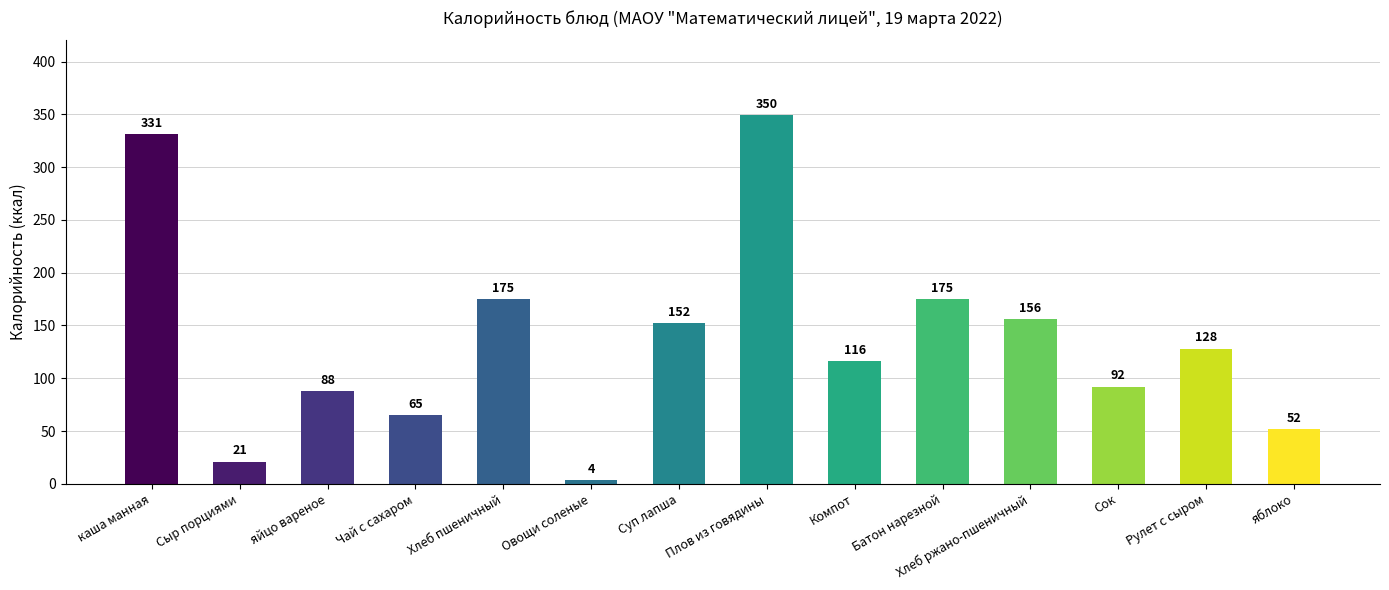

Which label corresponds to the largest value in the chart?

Плов из говядины